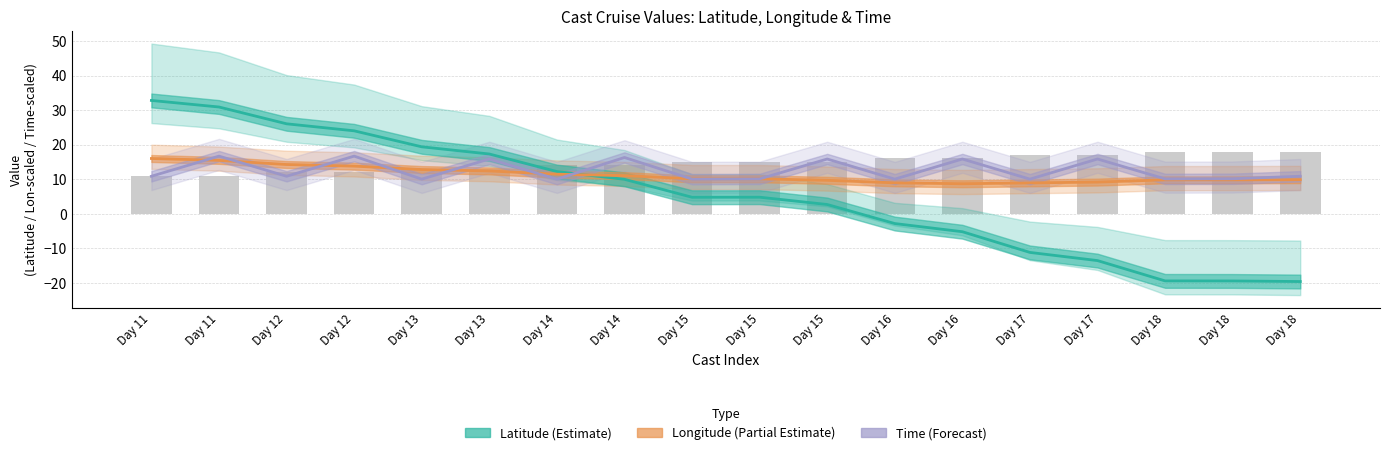

At which label does Latitude (Estimate) reach its minimum?

Day 18